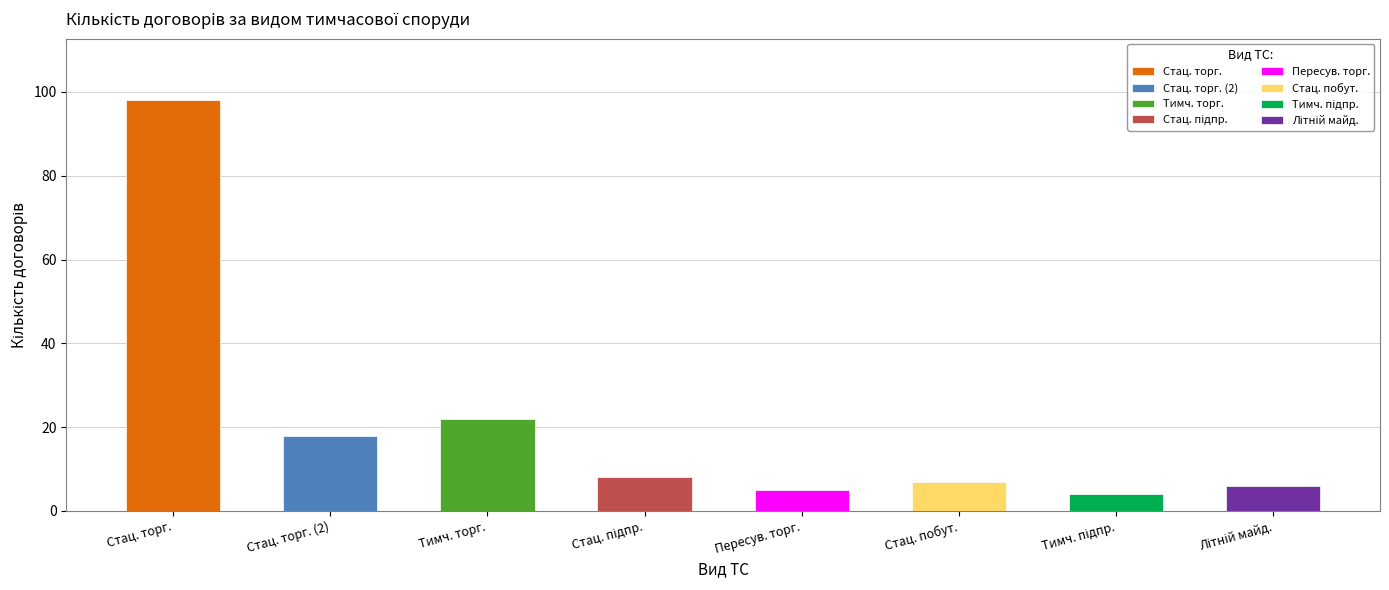

At which label is the value closest to 51?

Тимчасова споруда торговельного призначення